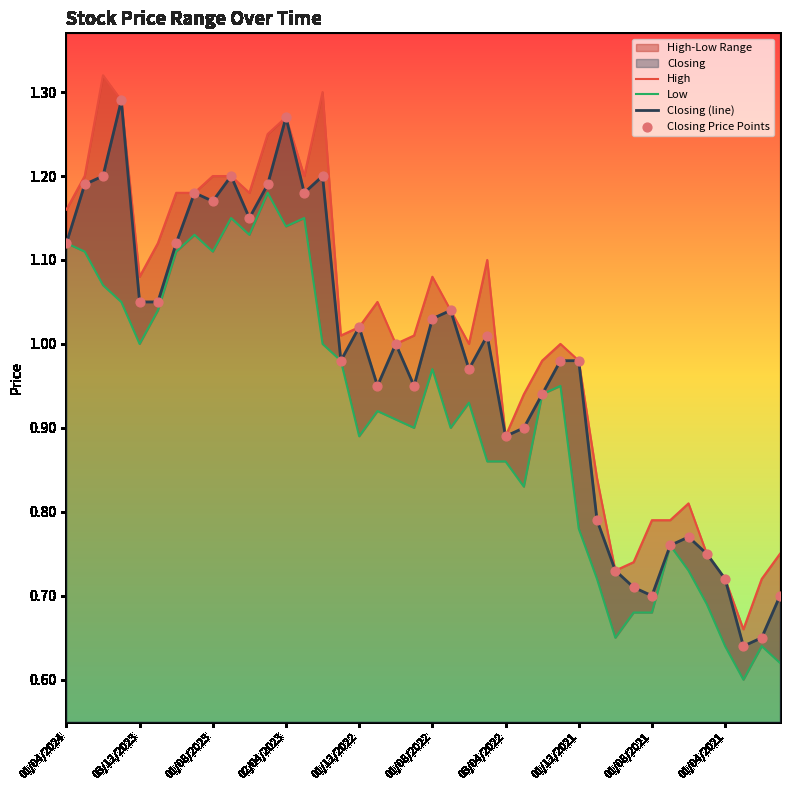

Which series reaches the minimum Y coordinate?

Low